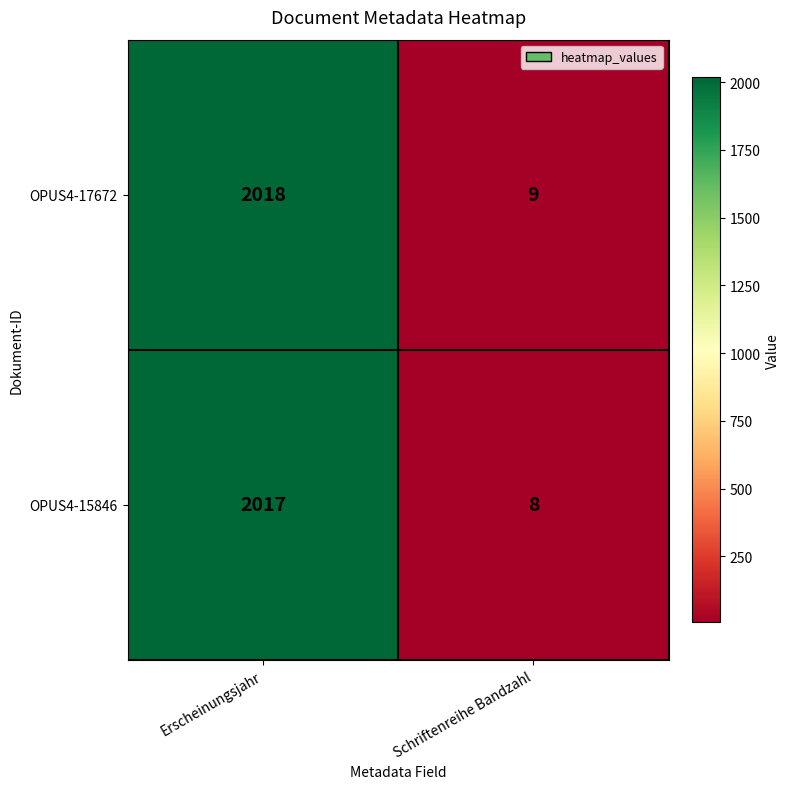

At which category does the chart reach its peak across all series?

Erscheinungsjahr